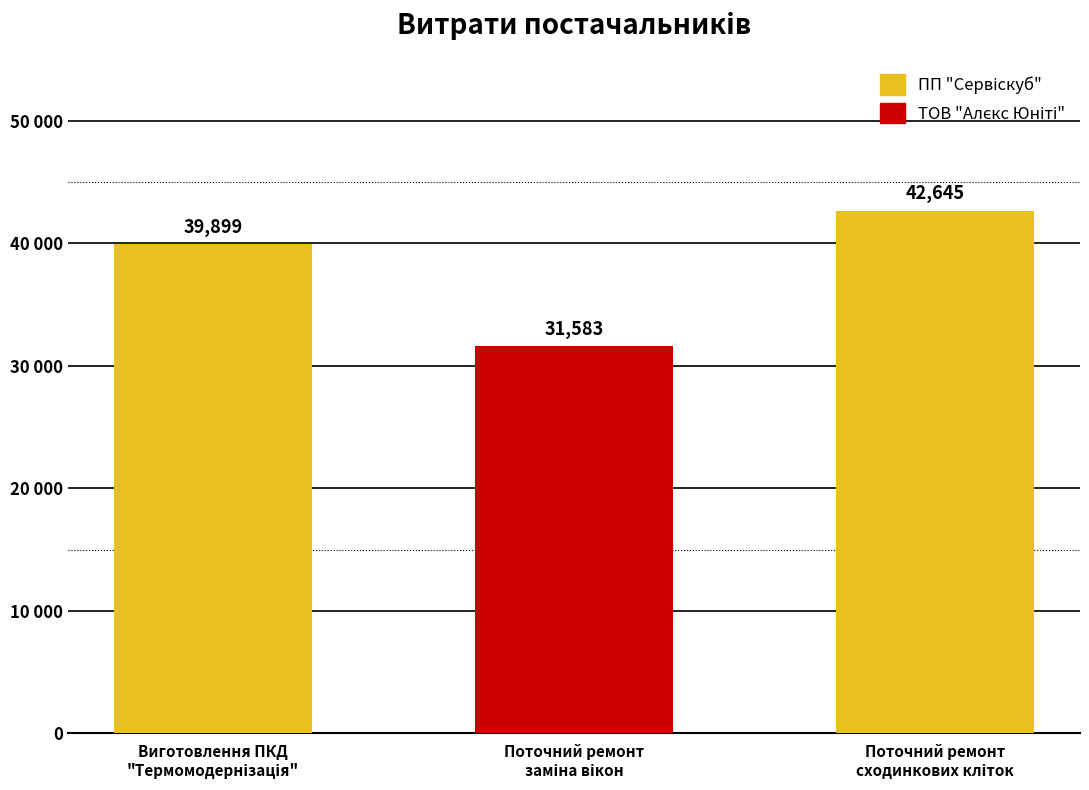

What is the difference between the maximum and second lowest values?

2746